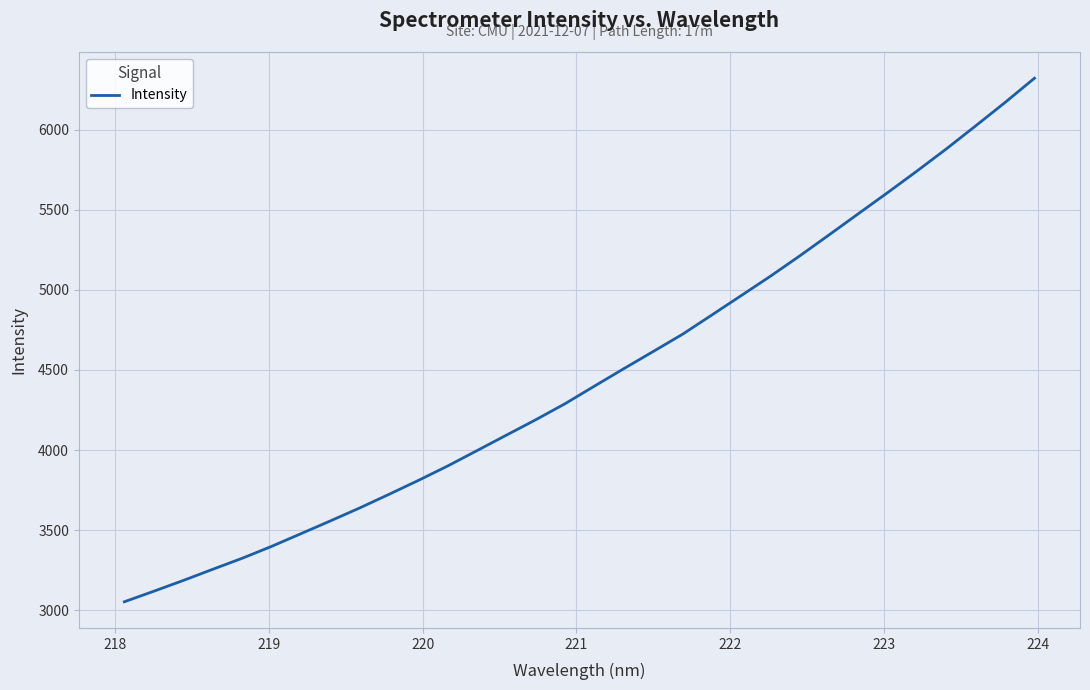

What is the greatest value displayed?

6322.9